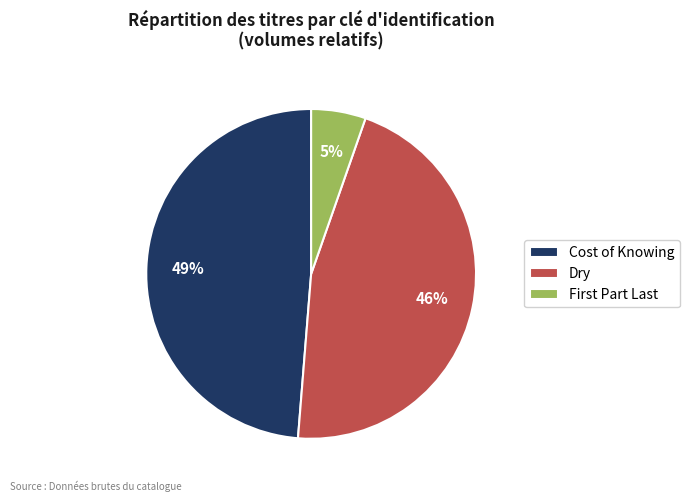

How many slices are in this pie chart?

3